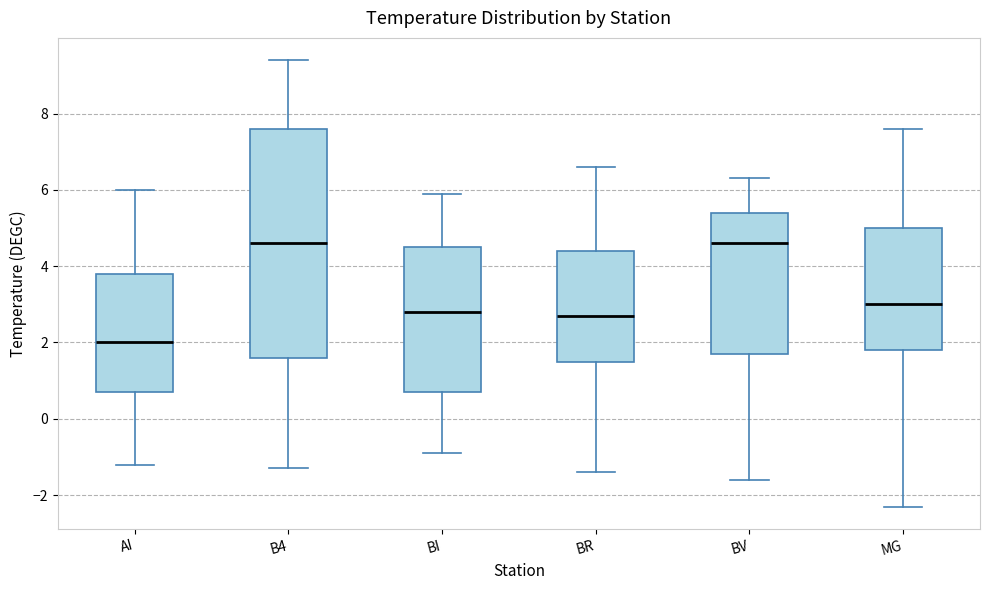

Where does the upper whisker of the box for AI end on the y-axis? The values are not printed on the chart, so give them approximately, as read against the axis.

6.0